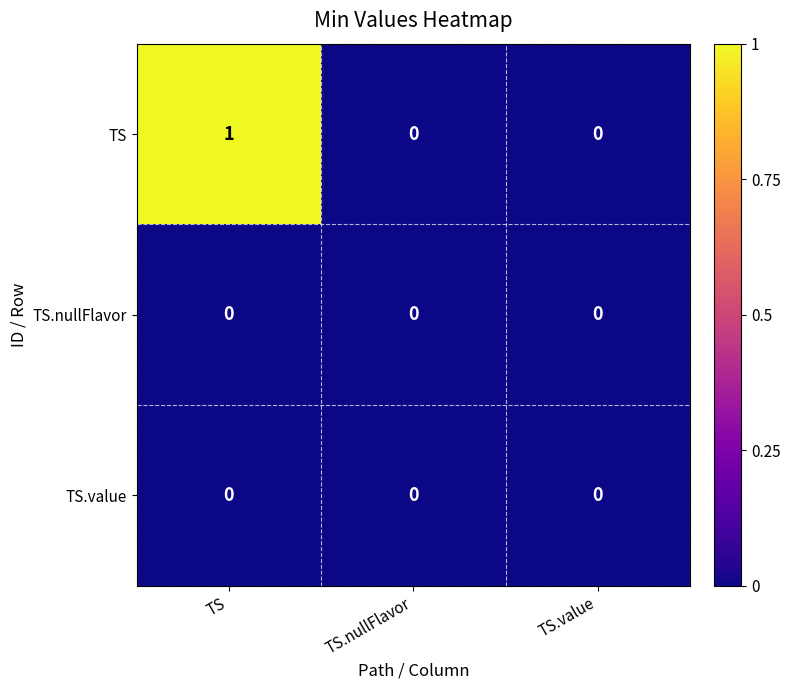

At which category does the chart reach its peak across all series?

TS